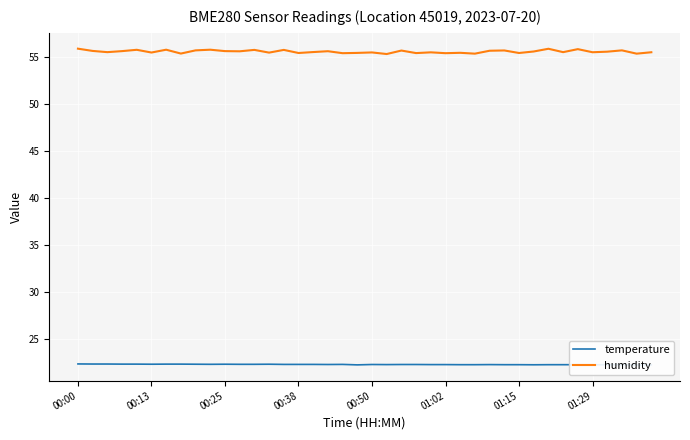

What are all the series names shown in the legend?

temperature, humidity